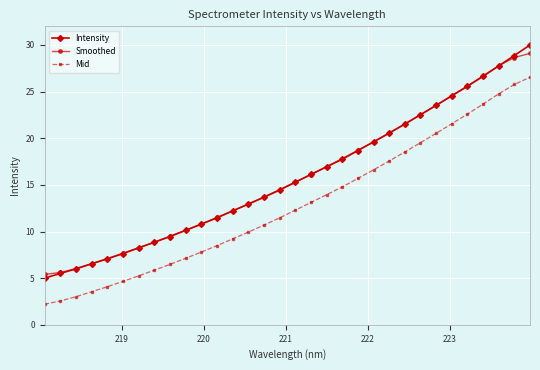

What is the value of the Smoothed point at the 24th from the left?

21.5